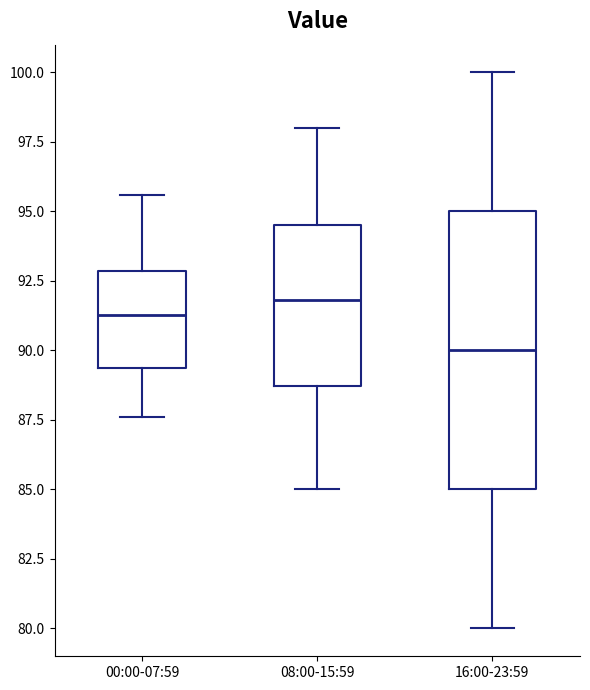

Reading left to right, read every box against the y-axis: the position of its median line, the range the box covers, and the ends of its whiskers. The values are not printed on the chart, so give them approximately, as read against the axis.

00:00-07:59: median 91.5, box 89.5 to 93.0, whiskers 87.5 to 95.5
08:00-15:59: median 92.0, box 88.5 to 94.5, whiskers 85.0 to 98.0
16:00-23:59: median 90.0, box 85.0 to 95.0, whiskers 80.0 to 100.0